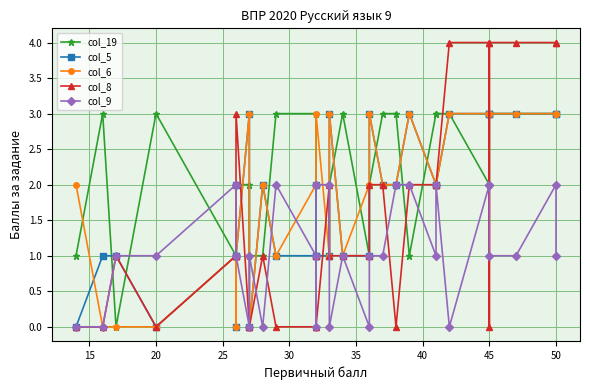

What is the value of the col_9 point at the 15th from the left?

2